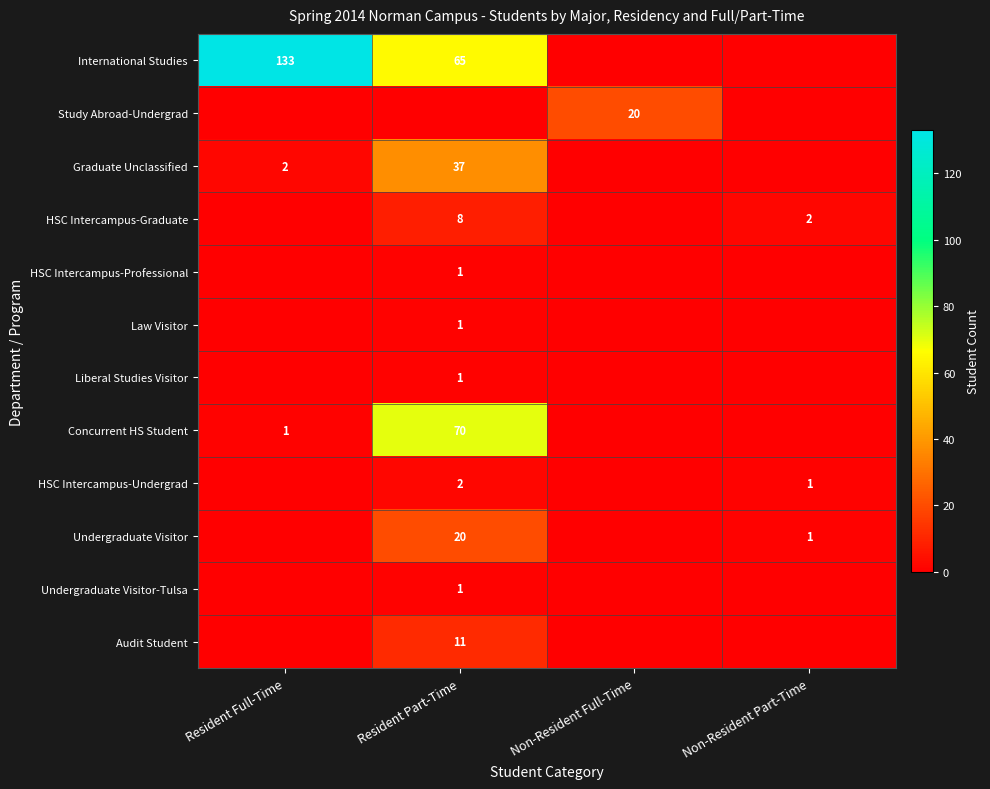

True or false: HSC Intercampus-Undergrad has a value of 1 at Non-Resident Part-Time.

True